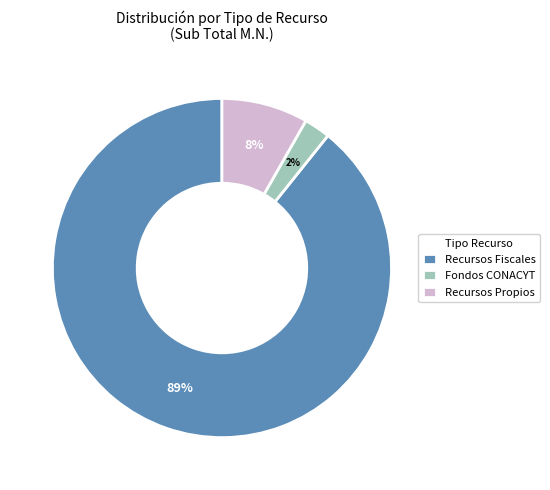

Is the sum of Recursos Fiscales and Recursos Propios greater than half?

Yes